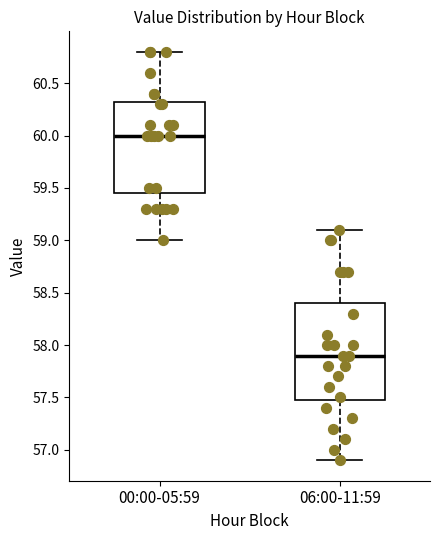

Reading left to right, read every box against the y-axis: the position of its median line, the range the box covers, and the ends of its whiskers. The values are not printed on the chart, so give them approximately, as read against the axis.

00:00-05:59: median 60.00, box 59.45 to 60.35, whiskers 59.00 to 60.80
06:00-11:59: median 57.90, box 57.50 to 58.40, whiskers 56.90 to 59.10